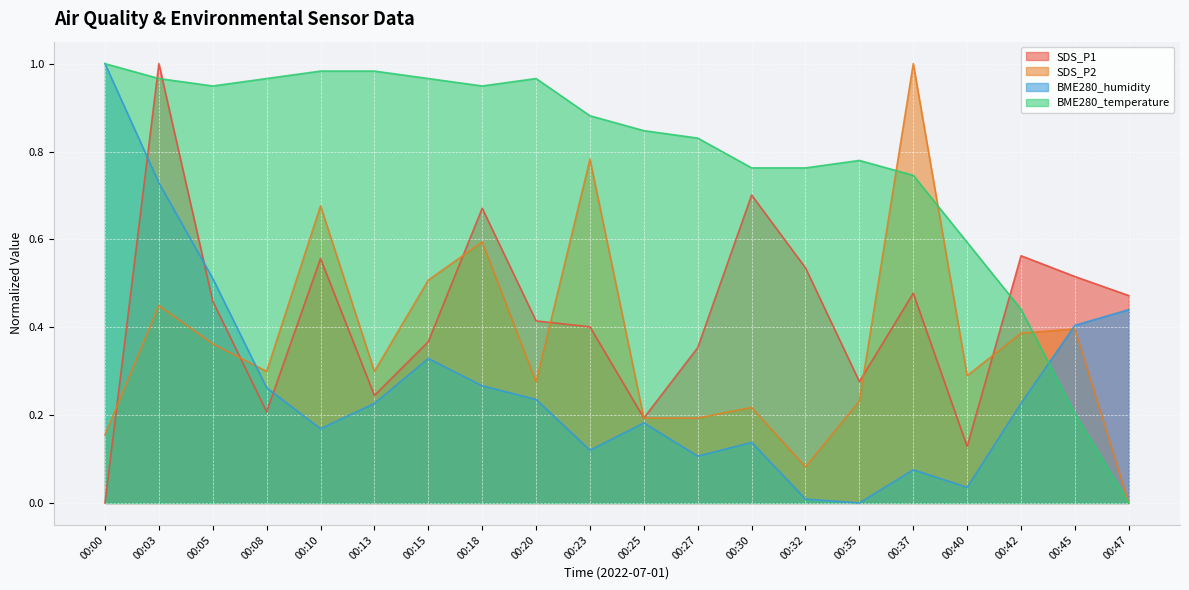

True or false: BME280_temperature and SDS_P1 cross at least once.

True